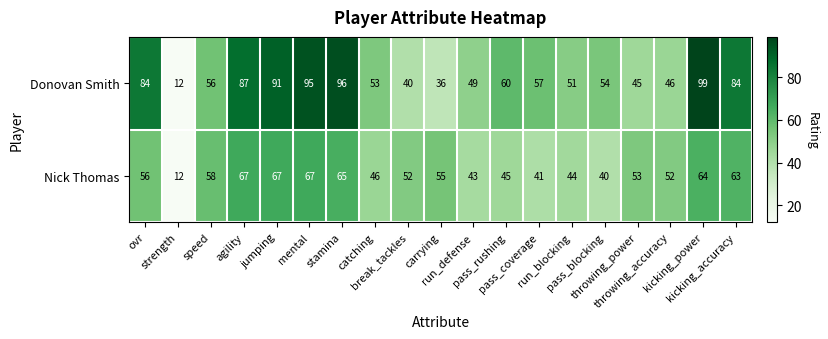

What is the difference between the highest and lowest values at pass_blocking?

14